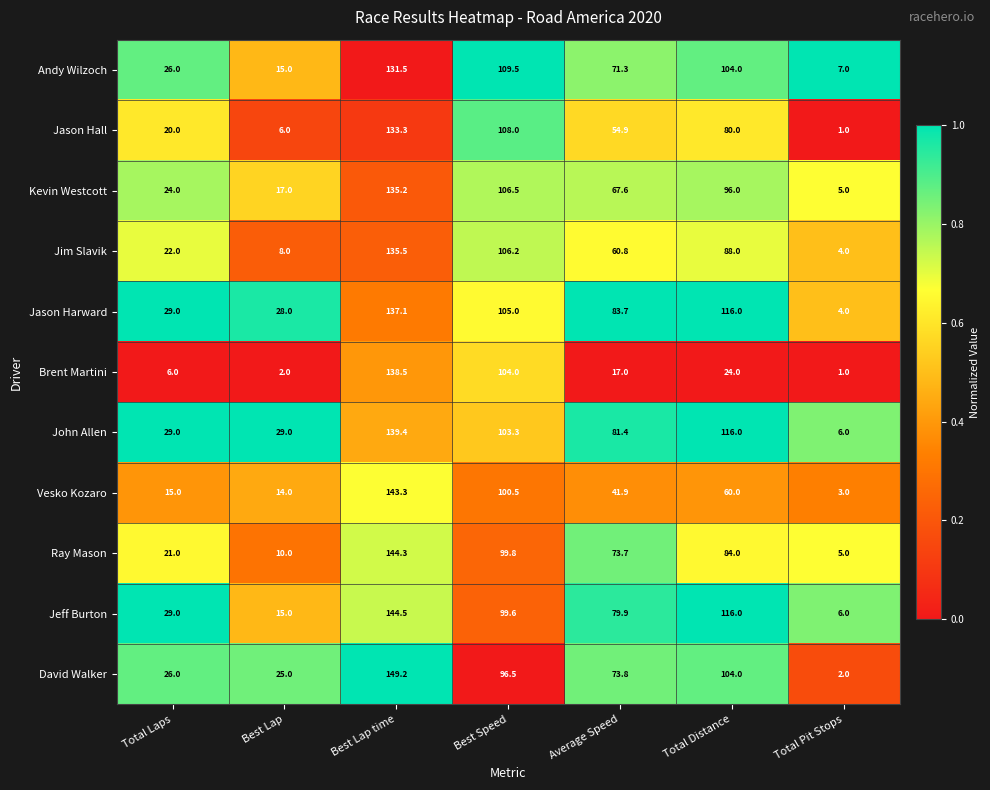

Rank the series at Best Speed from highest to lowest value.

Andy Wilzoch, Jason Hall, Kevin Westcott, Jim Slavik, Jason Harward, Brent Martini, John Allen, Vesko Kozaro, Ray Mason, Jeff Burton, David Walker